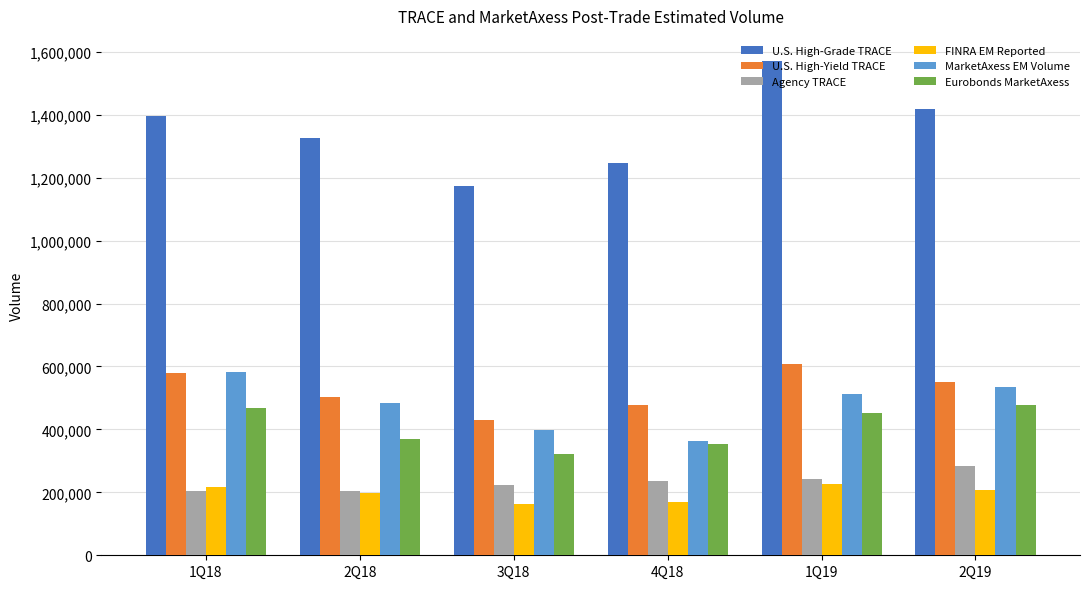

Which series has the largest range (max minus min)?

U.S. High-Grade TRACE